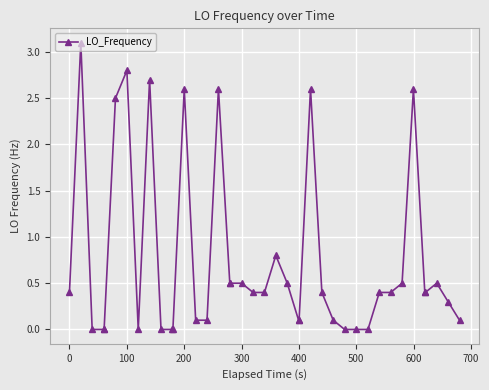

True or false: the data has more than 1 interior local peaks.

True